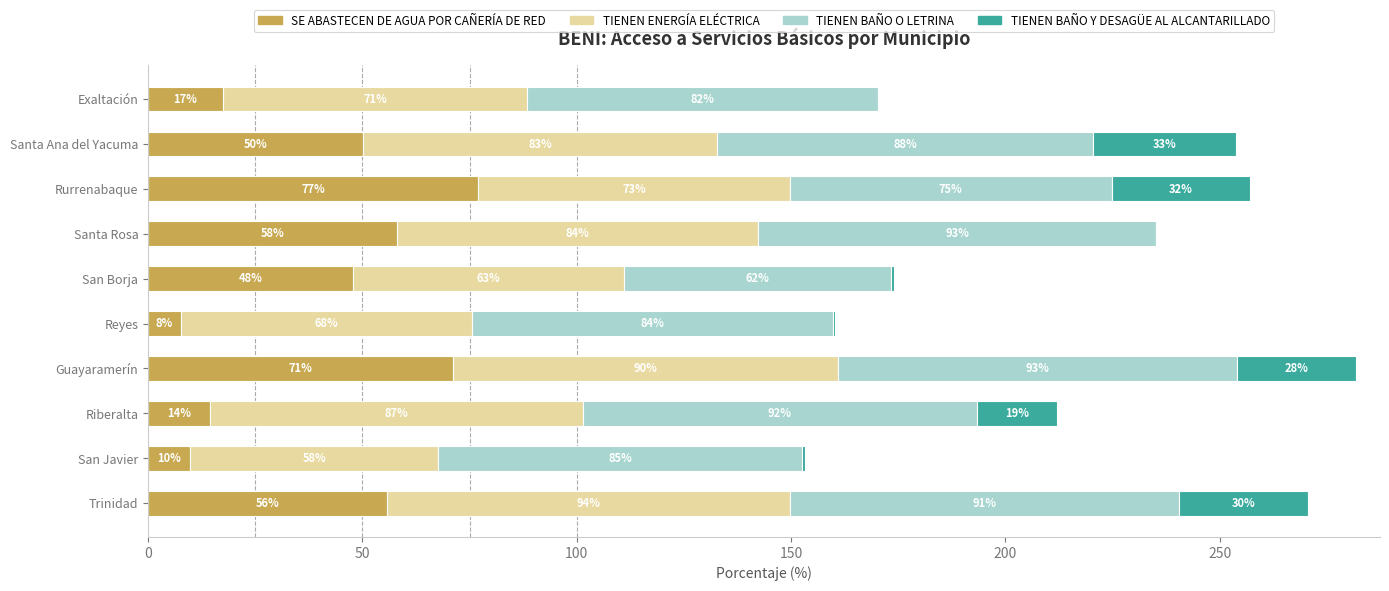

What is the highest value of the SE ABASTECEN DE AGUA POR CAÑERÍA DE RED series?

76.9